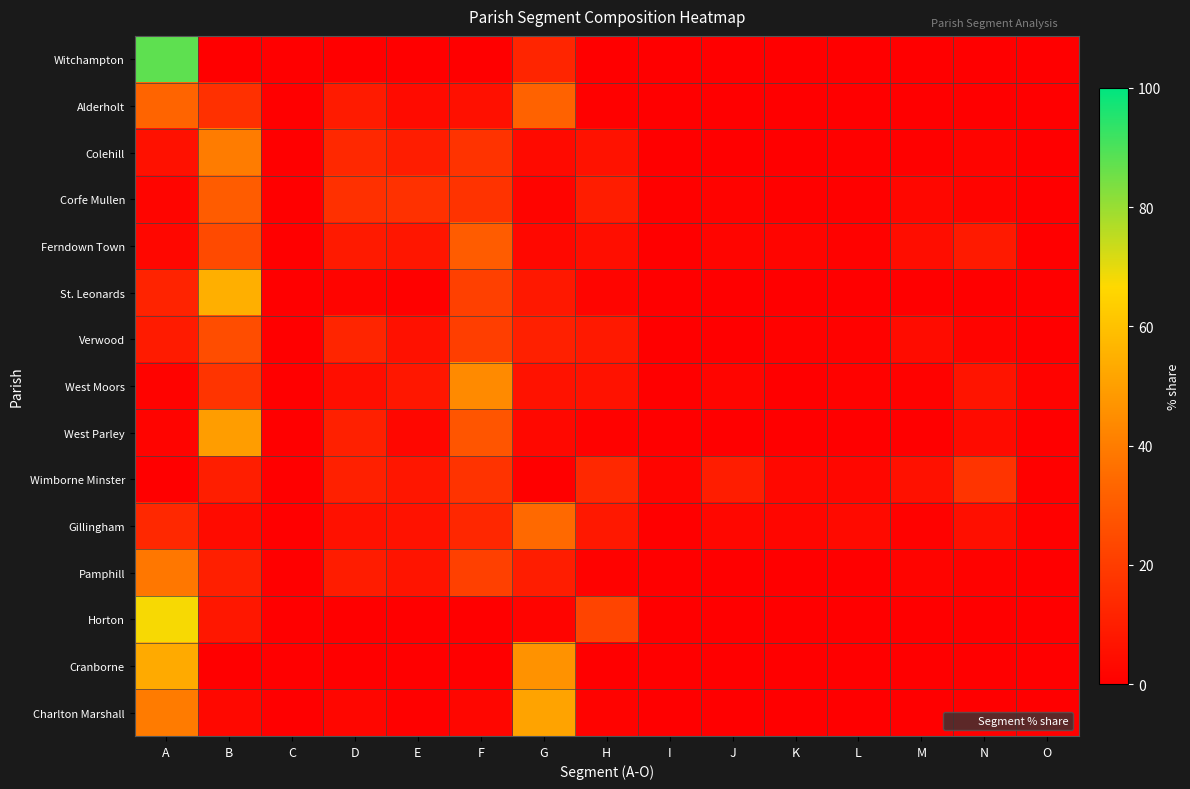

Reading right to left, transcribe all the data shown in this chart.

Witchampton: O=0.0	N=0.0	M=0.0	L=0.0	K=0.0	J=0.0	I=0.0	H=0.0	G=12.4	F=0.0	E=0.0	D=0.0	C=0.0	B=0.0	A=87.6
Alderholt: O=0.0	N=0.0	M=0.0	L=0.0	K=0.0	J=0.0	I=0.0	H=0.7	G=32.3	F=5.4	E=3.8	D=9.0	C=0.0	B=15.9	A=32.8
Colehill: O=0.2	N=1.6	M=0.6	L=0.7	K=0.3	J=0.3	I=0.0	H=6.2	G=3.4	F=16.9	E=9.6	D=13.3	C=0.0	B=39.8	A=6.0
Corfe Mullen: O=0.4	N=1.5	M=2.5	L=0.8	K=0.6	J=1.2	I=0.6	H=9.6	G=1.7	F=16.9	E=16.0	D=15.8	C=0.0	B=30.3	A=1.9
Ferndown Town: O=0.4	N=8.7	M=4.4	L=1.1	K=1.9	J=2.0	I=0.0	H=5.0	G=2.8	F=30.4	E=7.4	D=9.0	C=0.0	B=24.5	A=2.5
St. Leonards: O=0.0	N=0.0	M=0.0	L=0.0	K=0.0	J=0.0	I=0.0	H=1.9	G=8.1	F=21.3	E=0.7	D=1.6	C=0.0	B=54.8	A=11.6
Verwood: O=0.1	N=1.4	M=4.2	L=1.0	K=1.0	J=0.0	I=0.0	H=8.3	G=10.8	F=20.5	E=6.0	D=12.2	C=0.0	B=25.5	A=9.0
West Moors: O=1.3	N=6.8	M=1.1	L=0.9	K=0.2	J=1.8	I=0.0	H=6.2	G=6.2	F=44.1	E=7.8	D=5.1	C=0.0	B=17.3	A=1.3
West Parley: O=0.0	N=4.0	M=0.0	L=0.1	K=0.0	J=0.0	I=0.0	H=1.1	G=2.8	F=27.9	E=2.5	D=10.9	C=0.0	B=49.2	A=1.5
Wimborne Minster: O=0.7	N=17.0	M=5.9	L=2.6	K=3.1	J=9.9	I=2.0	H=13.4	G=0.0	F=16.9	E=7.4	D=10.9	C=0.1	B=10.1	A=0.0
Gillingham: O=0.6	N=5.2	M=1.1	L=3.5	K=2.3	J=2.7	I=0.0	H=8.1	G=34.4	F=13.0	E=6.2	D=5.7	C=0.0	B=4.1	A=13.2
Pamphill: O=0.0	N=1.0	M=1.6	L=0.0	K=0.0	J=0.0	I=0.0	H=1.0	G=9.8	F=21.2	E=6.9	D=9.5	C=0.0	B=10.5	A=38.6
Horton: O=0.0	N=0.0	M=0.0	L=0.0	K=0.0	J=0.0	I=0.0	H=22.4	G=1.7	F=0.0	E=0.0	D=0.3	C=0.0	B=7.8	A=67.7
Cranborne: O=0.0	N=0.0	M=0.0	L=0.0	K=0.0	J=0.0	I=0.0	H=0.3	G=46.3	F=0.0	E=0.0	D=0.0	C=0.0	B=0.3	A=53.1
Charlton Marshall: O=0.0	N=0.0	M=0.0	L=0.0	K=0.0	J=0.0	I=0.0	H=1.3	G=51.2	F=2.3	E=0.5	D=2.2	C=0.0	B=3.1	A=39.5